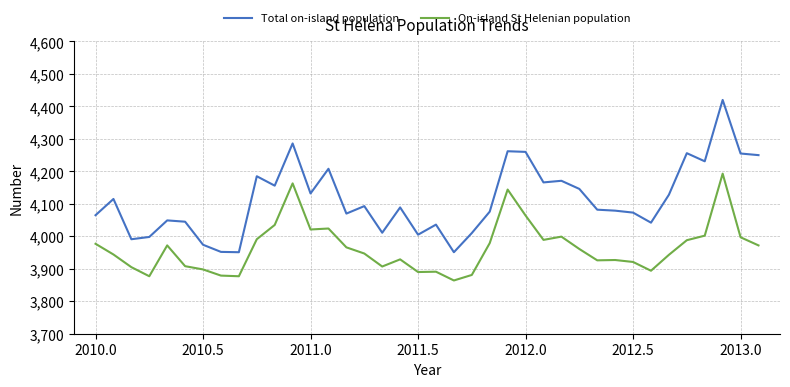

True or false: Total on-island population and On-island St Helenian population cross at least once.

False